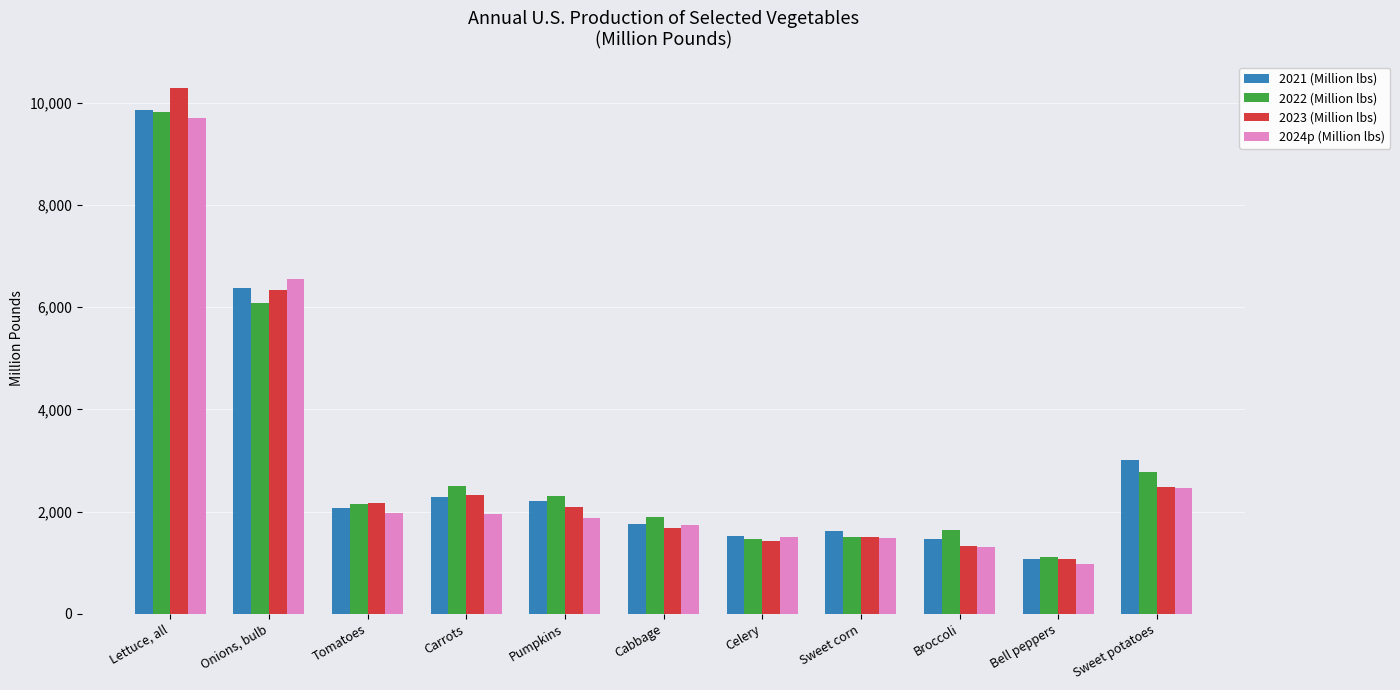

Which category has the lowest value in the 2021 (Million lbs) series?

Bell peppers